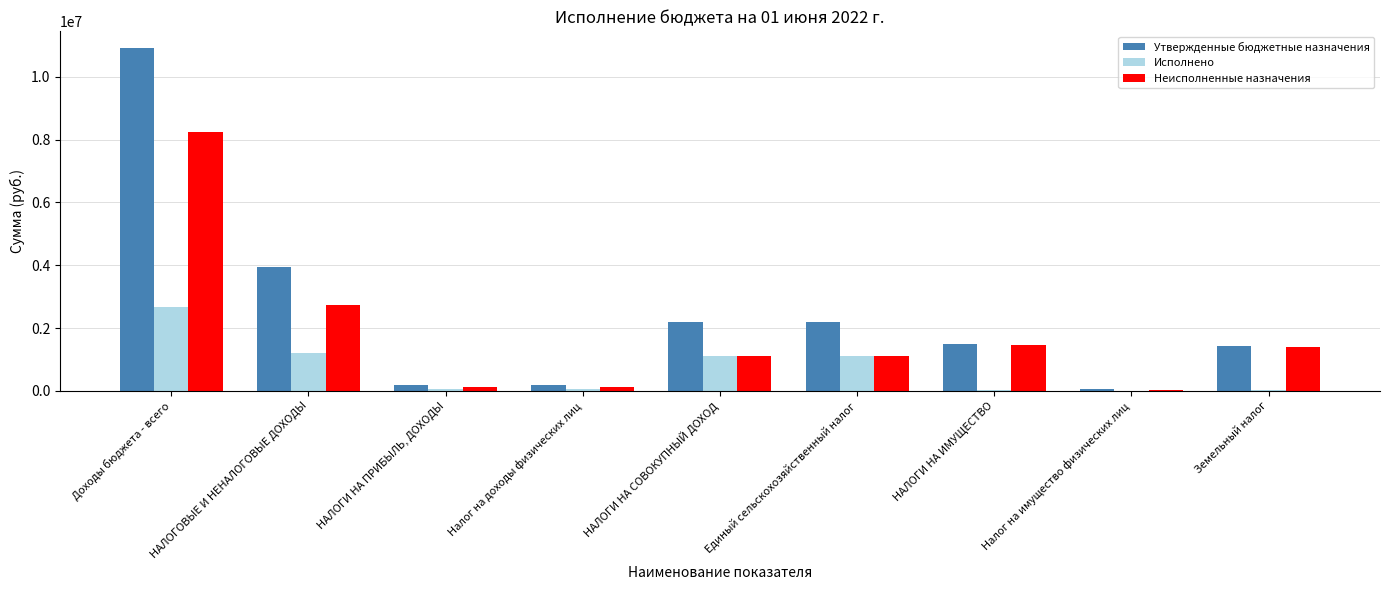

True or false: Утвержденные бюджетные назначения has a value of 933650.8 at НАЛОГИ НА СОВОКУПНЫЙ ДОХОД.

False